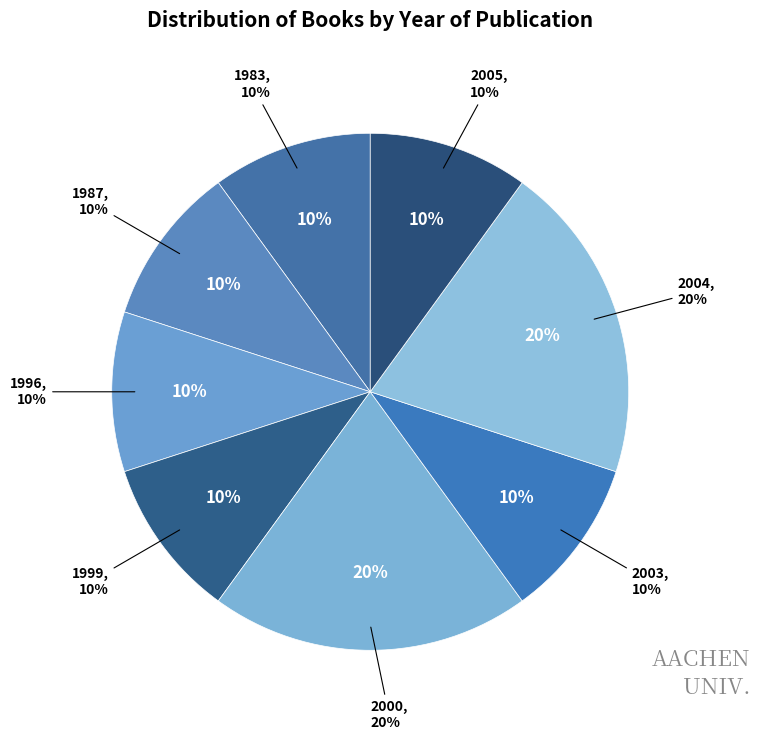

The OPUS4-415 slice represents 18% of the pie. True or false?

False